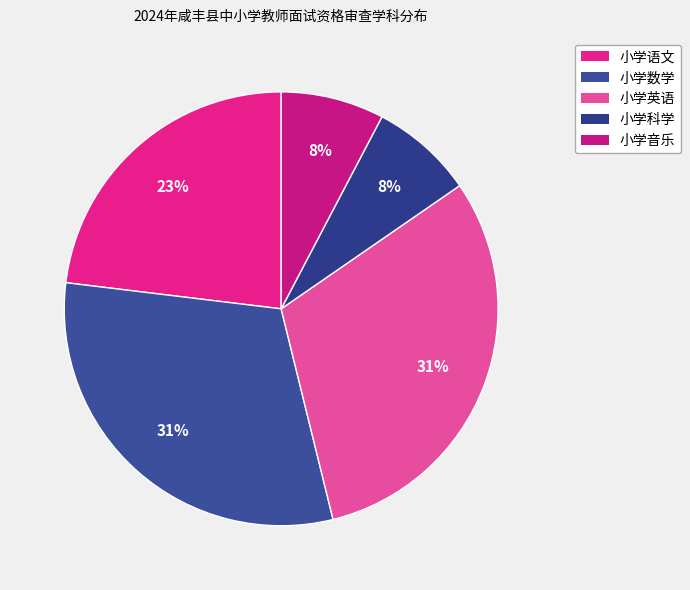

What percentage is NOT represented by 小学科学?

92.3%